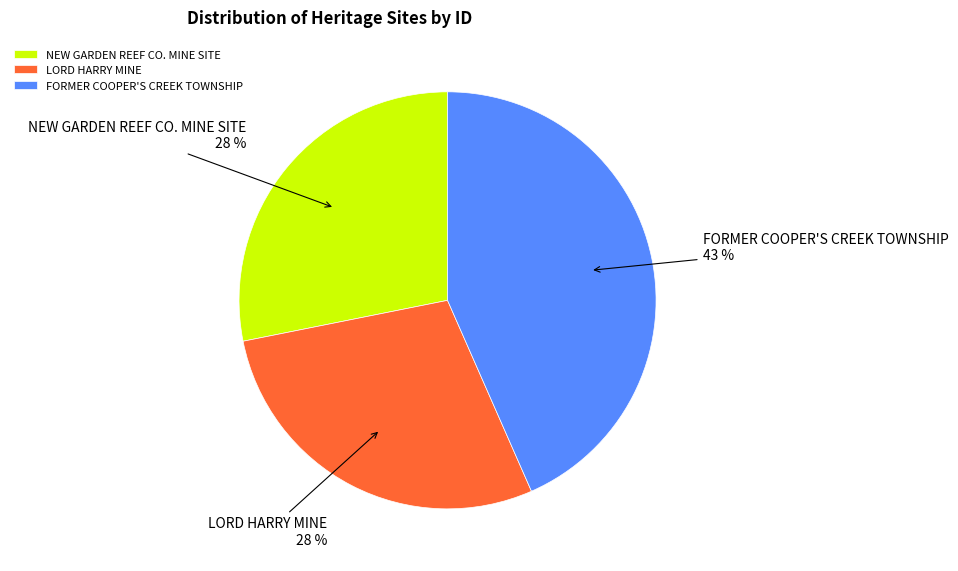

True or false: LORD HARRY MINE accounts for 28% of the total.

True